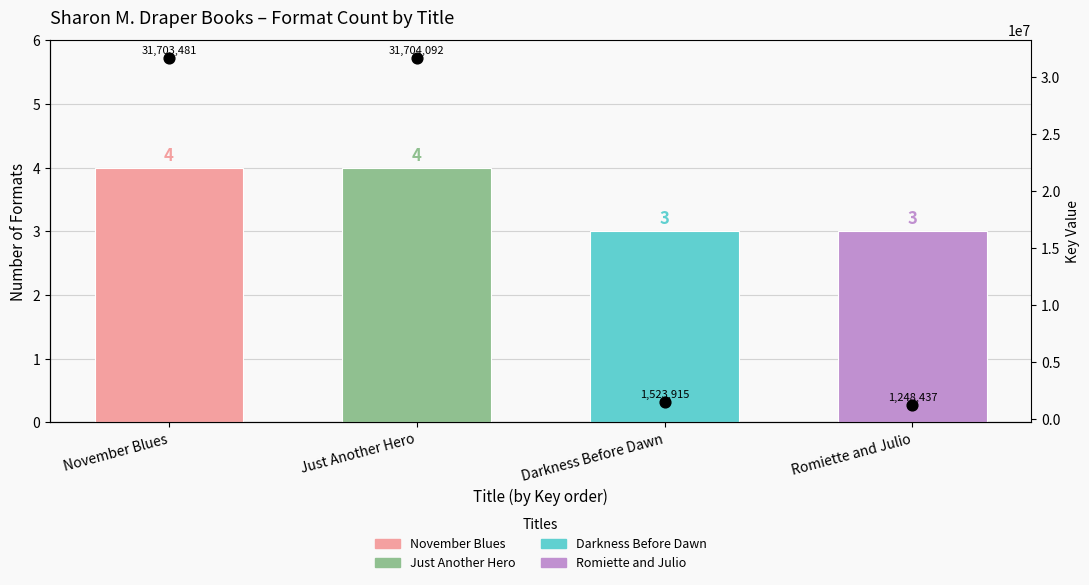

What is the total value across all series at Darkness Before Dawn?

1523918